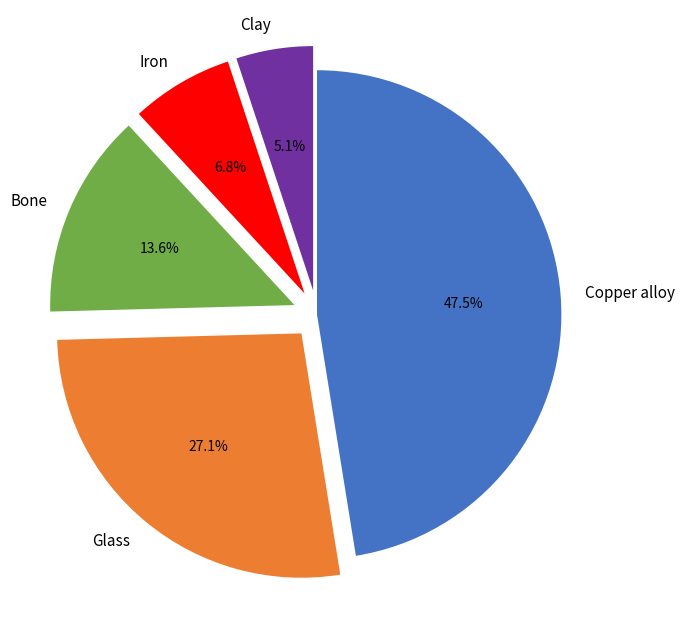

Rank the categories by value from lowest to highest.

Clay, Iron, Bone, Glass, Copper alloy